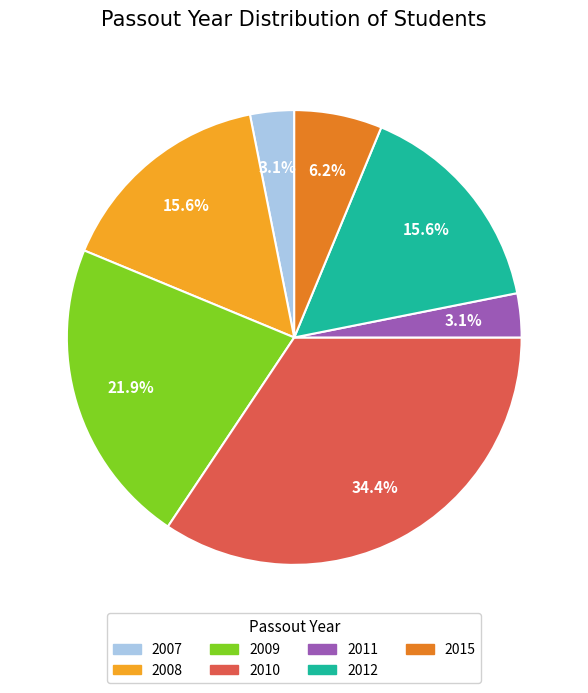

Do 2011 and 2010 together represent more than half of the pie?

No